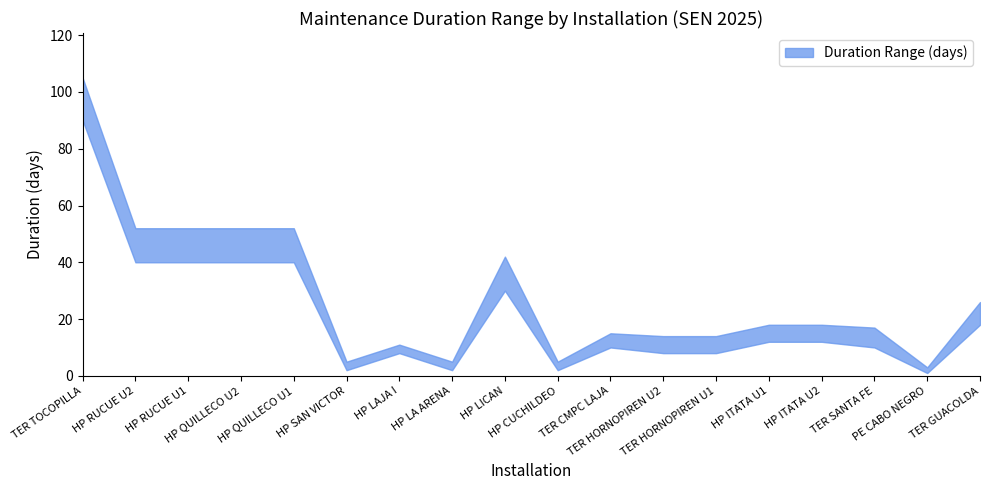

What is the difference between the maximum and minimum values in the lower series?

89.0